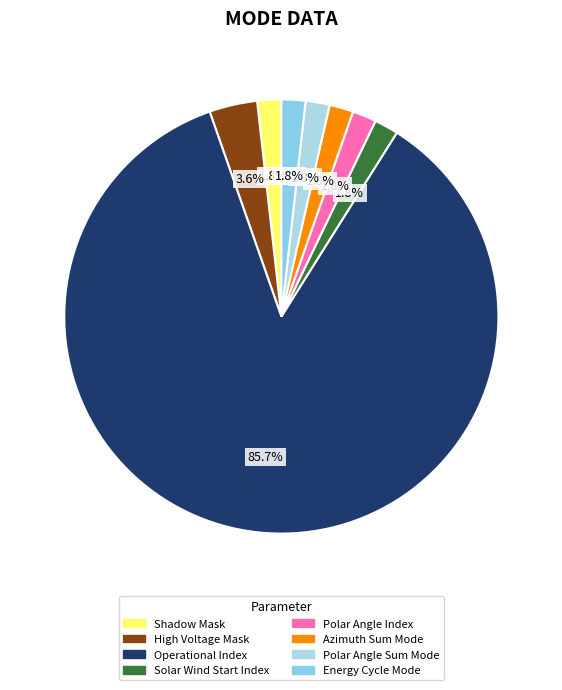

How many segments does this pie chart have?

8